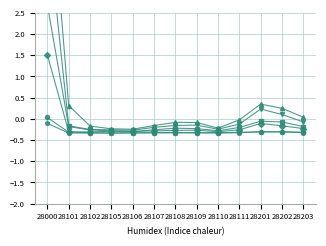

Reading left to right, extract all data points from this chart.

30-34: 28000=6.5	28101=0.3	28102=-0.2	28105=-0.2	28106=-0.2	28107=-0.2	28108=-0.1	28109=-0.1	28110=-0.2	28111=-0.0	28201=0.3	28202=0.2	28203=0.0
25-29: 28000=4.6	28101=-0.2	28102=-0.2	28105=-0.3	28106=-0.3	28107=-0.2	28108=-0.2	28109=-0.1	28110=-0.2	28111=-0.1	28201=0.2	28202=0.1	28203=-0.1
35-39: 28000=2.7	28101=-0.2	28102=-0.3	28105=-0.3	28106=-0.3	28107=-0.3	28108=-0.2	28109=-0.2	28110=-0.3	28111=-0.2	28201=-0.1	28202=-0.1	28203=-0.2
20-24: 28000=1.5	28101=-0.3	28102=-0.3	28105=-0.3	28106=-0.3	28107=-0.3	28108=-0.3	28109=-0.3	28110=-0.3	28111=-0.3	28201=-0.1	28202=-0.2	28203=-0.2
40-44: 28000=0.0	28101=-0.3	28102=-0.3	28105=-0.3	28106=-0.3	28107=-0.3	28108=-0.3	28109=-0.3	28110=-0.3	28111=-0.3	28201=-0.3	28202=-0.3	28203=-0.3
15-19: 28000=-0.1	28101=-0.3	28102=-0.3	28105=-0.3	28106=-0.3	28107=-0.3	28108=-0.3	28109=-0.3	28110=-0.3	28111=-0.3	28201=-0.3	28202=-0.3	28203=-0.3